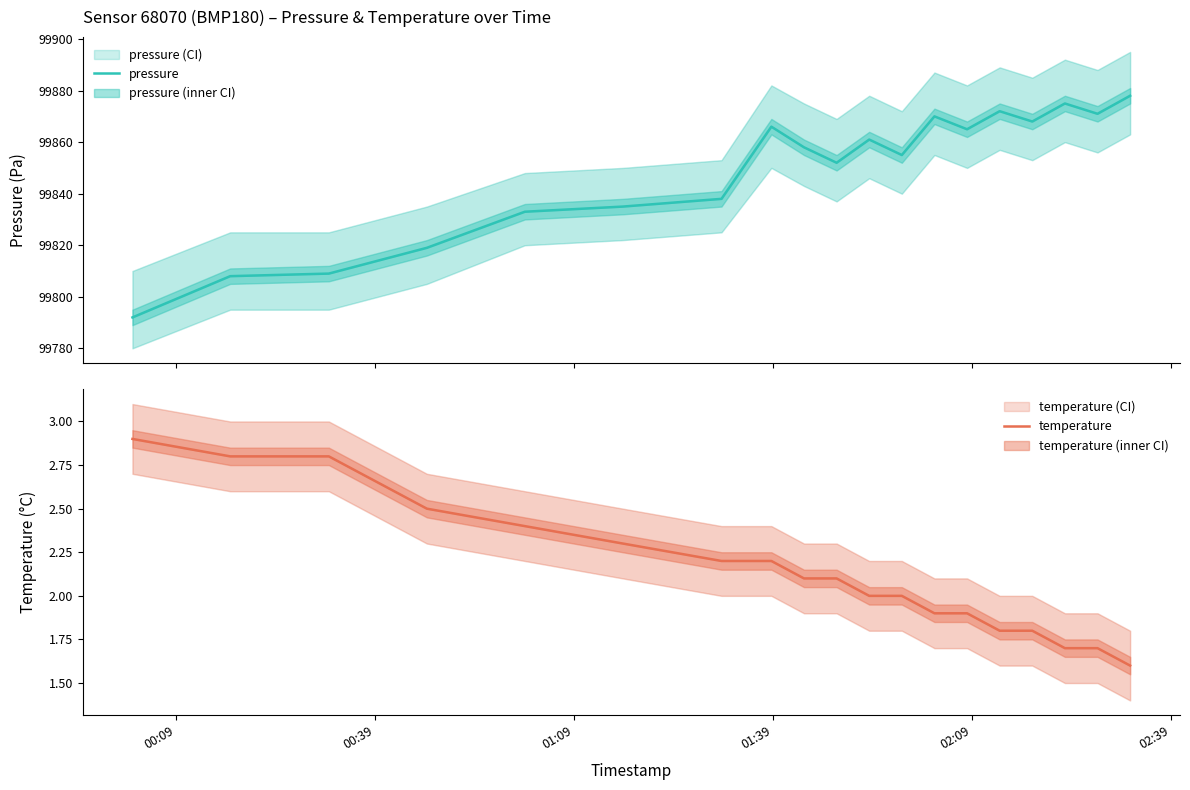

Which category has the highest value in the temperature series?

00:09